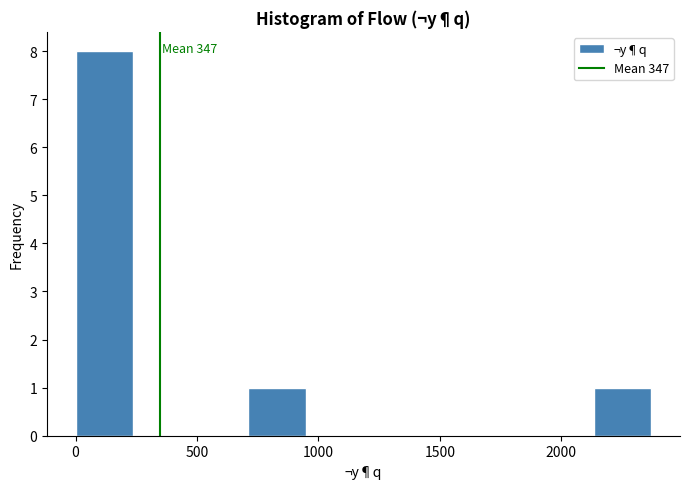

Which range on the x-axis has the tallest bar?

0 to 250